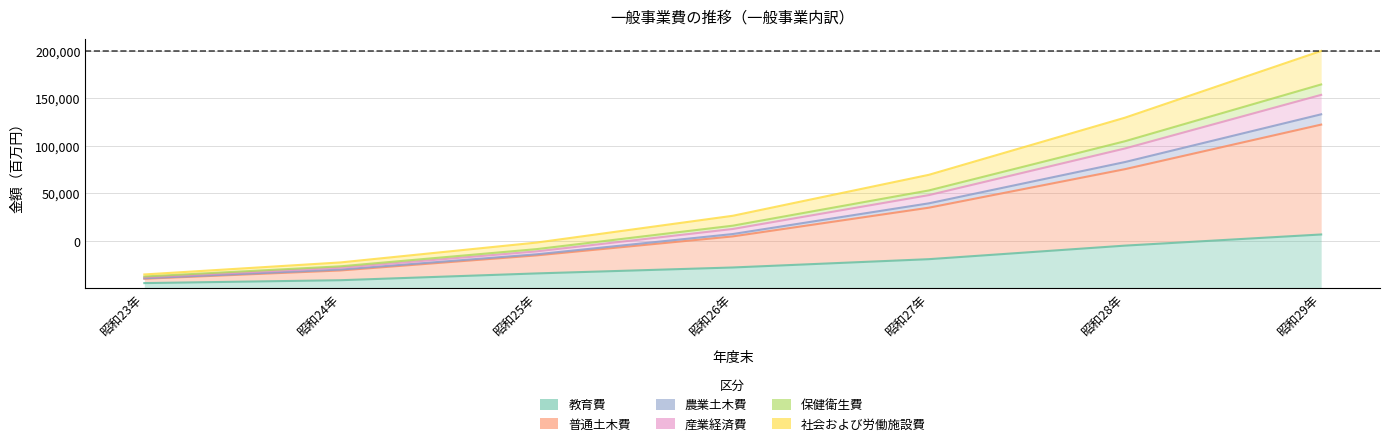

What position from the right is 昭和26年?

4